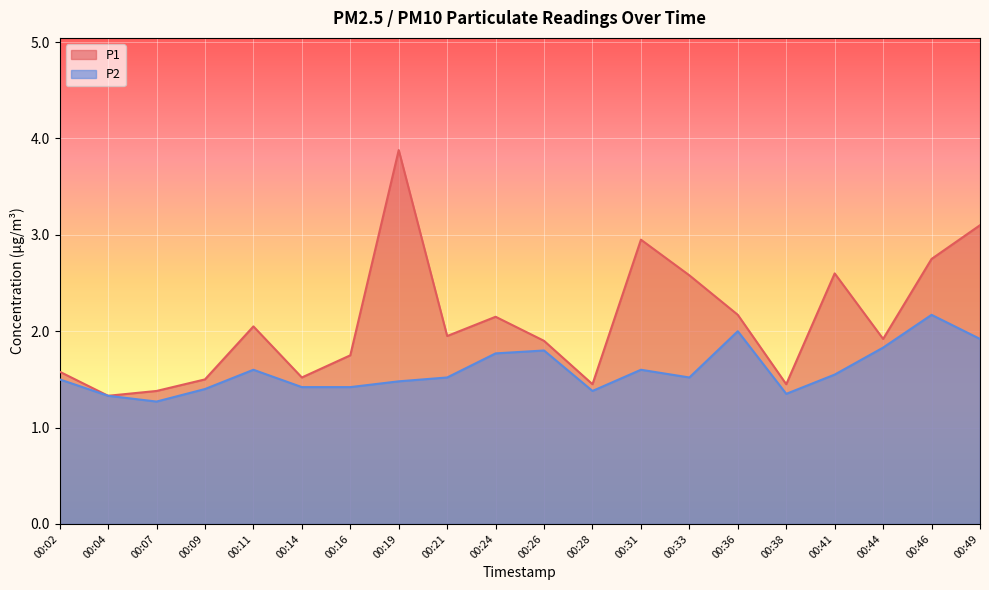

What is the greatest value displayed?

3.9